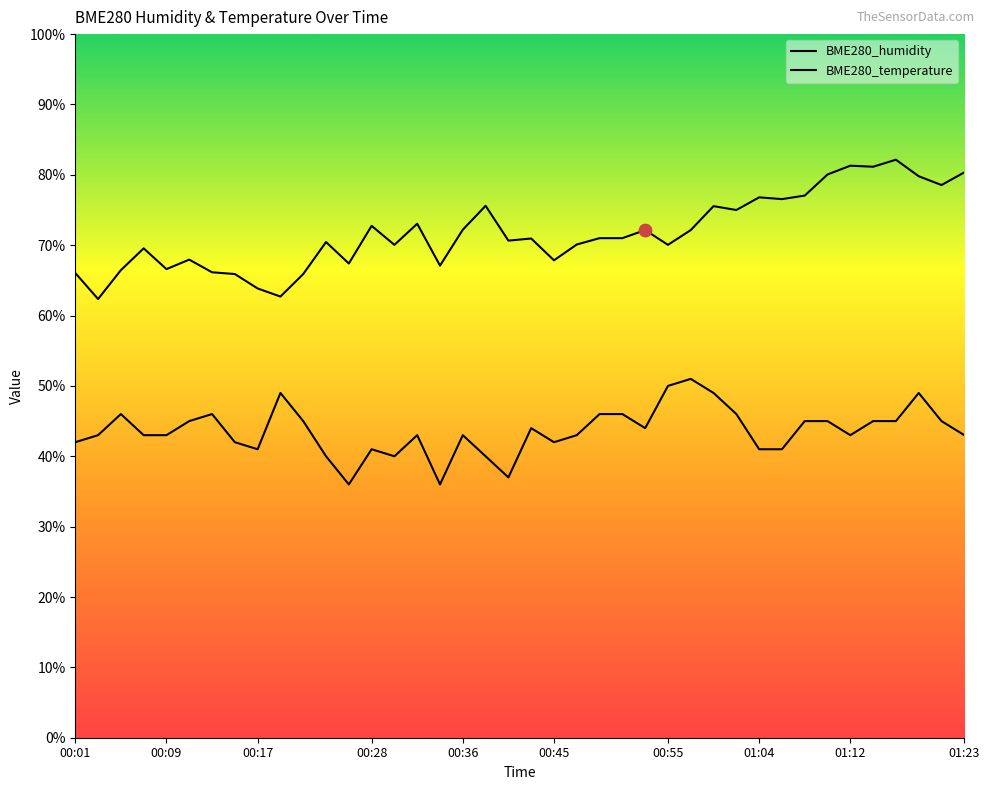

What is the total value across all series at 00:32?

116.0